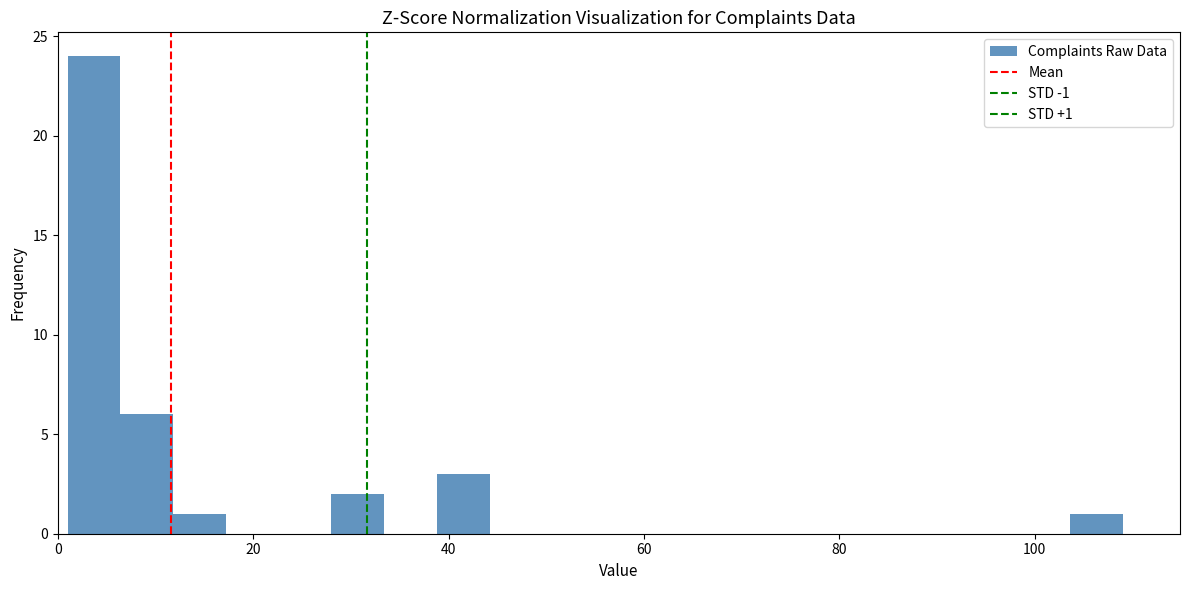

Read against the x-axis, roughly where is the centre of the tallest bar?

4